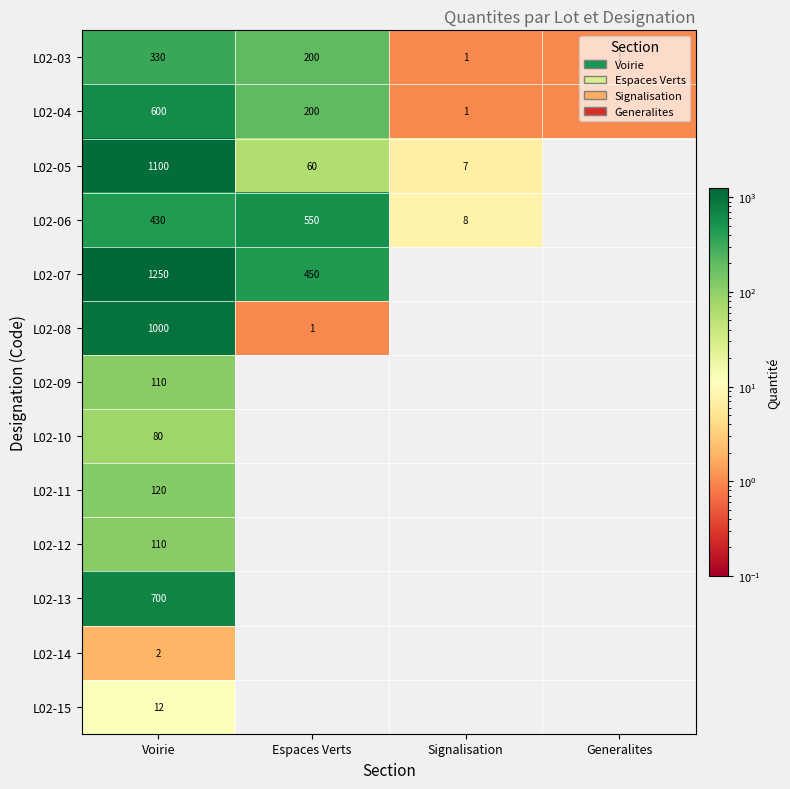

The L02-07 series shows 450 at Espaces Verts. True or false?

True